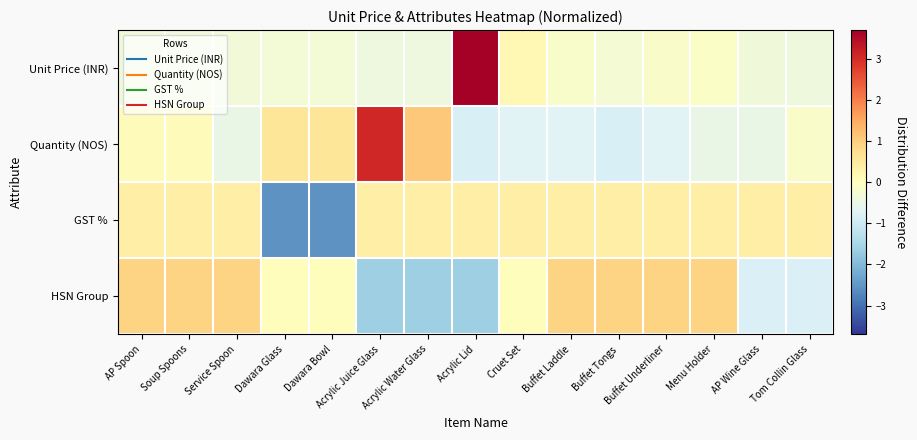

Reading left to right, what are all the values shown in this chart?

Unit Price (INR): AP Spoon=-0.3	Soup Spoons=-0.3	Service Spoon=-0.3	Dawara Glass=-0.3	Dawara Bowl=-0.3	Acrylic Juice Glass=-0.4	Acrylic Water Glass=-0.4	Acrylic Lid=3.7	Cruet Set=0.2	Buffet Laddle=-0.2	Buffet Tongs=-0.3	Buffet Underliner=-0.1	Menu Holder=-0.1	AP Wine Glass=-0.3	Tom Collin Glass=-0.4
Quantity (NOS): AP Spoon=0.1	Soup Spoons=0.1	Service Spoon=-0.5	Dawara Glass=0.6	Dawara Bowl=0.6	Acrylic Juice Glass=3.1	Acrylic Water Glass=1.1	Acrylic Lid=-0.8	Cruet Set=-0.7	Buffet Laddle=-0.7	Buffet Tongs=-0.8	Buffet Underliner=-0.7	Menu Holder=-0.5	AP Wine Glass=-0.5	Tom Collin Glass=-0.1
GST %: AP Spoon=0.4	Soup Spoons=0.4	Service Spoon=0.4	Dawara Glass=-2.5	Dawara Bowl=-2.5	Acrylic Juice Glass=0.4	Acrylic Water Glass=0.4	Acrylic Lid=0.4	Cruet Set=0.4	Buffet Laddle=0.4	Buffet Tongs=0.4	Buffet Underliner=0.4	Menu Holder=0.4	AP Wine Glass=0.4	Tom Collin Glass=0.4
HSN Group: AP Spoon=0.9	Soup Spoons=0.9	Service Spoon=0.9	Dawara Glass=0.1	Dawara Bowl=0.1	Acrylic Juice Glass=-1.6	Acrylic Water Glass=-1.6	Acrylic Lid=-1.6	Cruet Set=0.1	Buffet Laddle=0.9	Buffet Tongs=0.9	Buffet Underliner=0.9	Menu Holder=0.9	AP Wine Glass=-0.8	Tom Collin Glass=-0.8